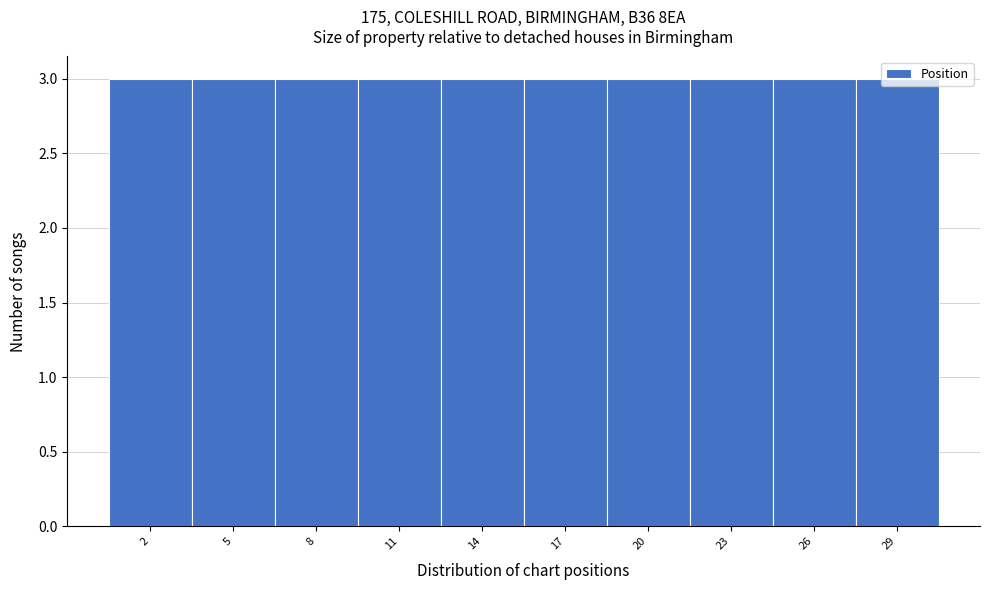

Reading left to right, list every bar in this chart as the range it spans on the x-axis followed by its height. The values are not printed on the chart, so give them approximately, as read against the axis.

0.5 to 3.5: 3
3.5 to 6.5: 3
6.5 to 9.5: 3
9.5 to 12.5: 3
12.5 to 15.5: 3
15.5 to 18.5: 3
18.5 to 21.5: 3
21.5 to 24.5: 3
24.5 to 27.5: 3
27.5 to 30.5: 3